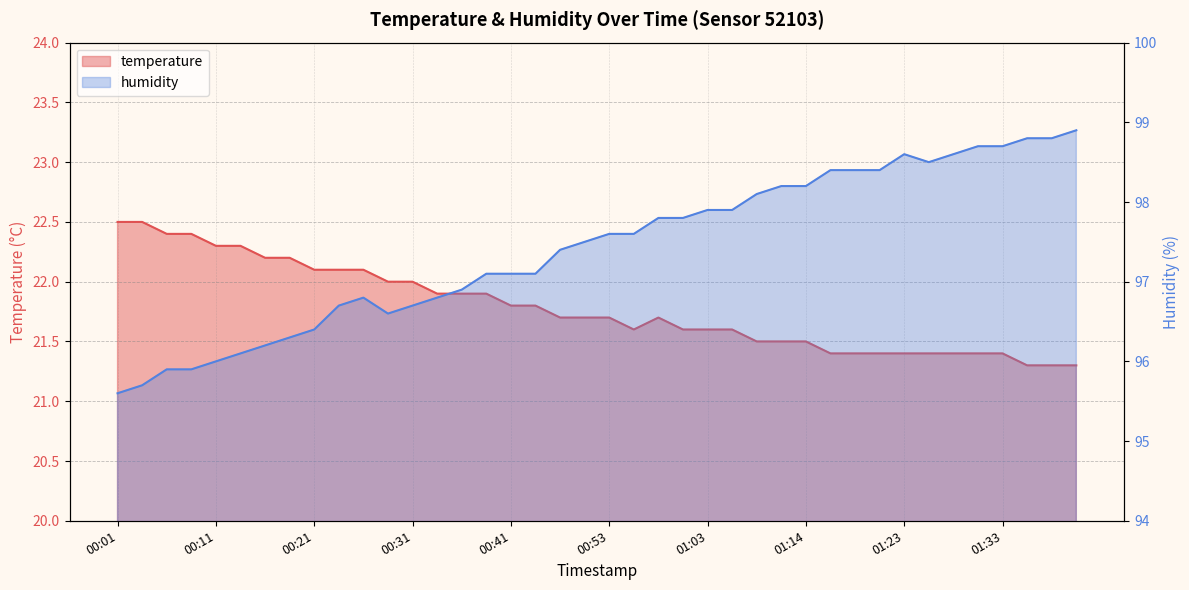

What is the highest value of the temperature series?

22.5